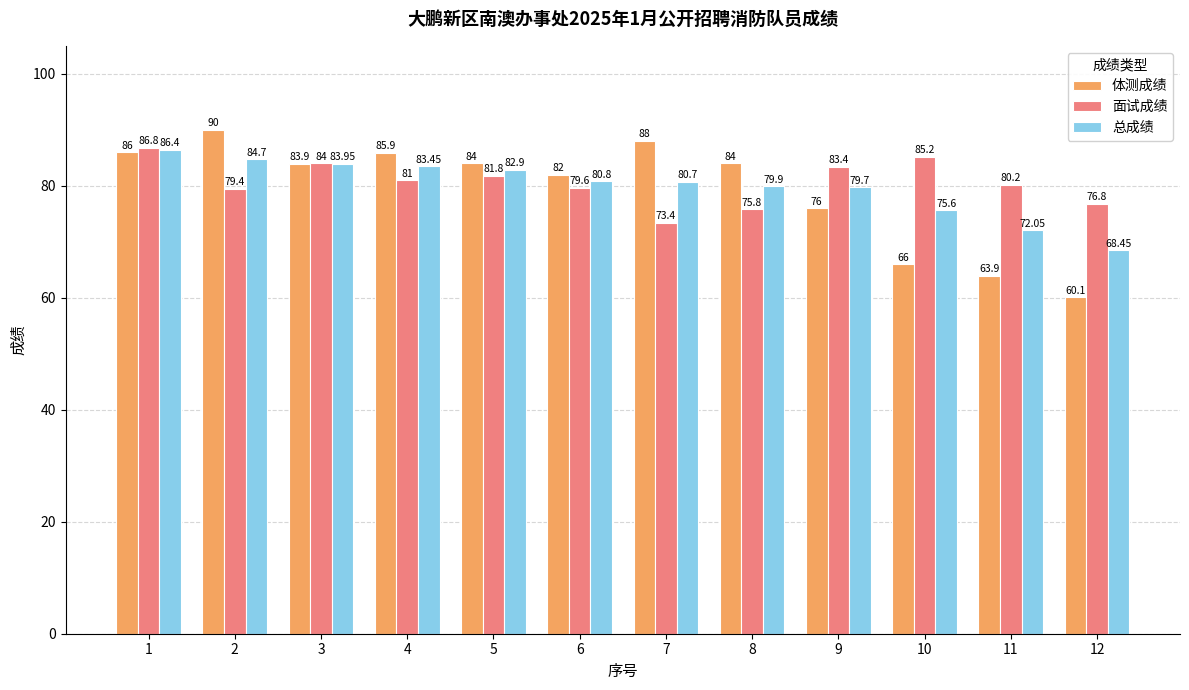

Where does the 总成绩 series first go above 80?

1